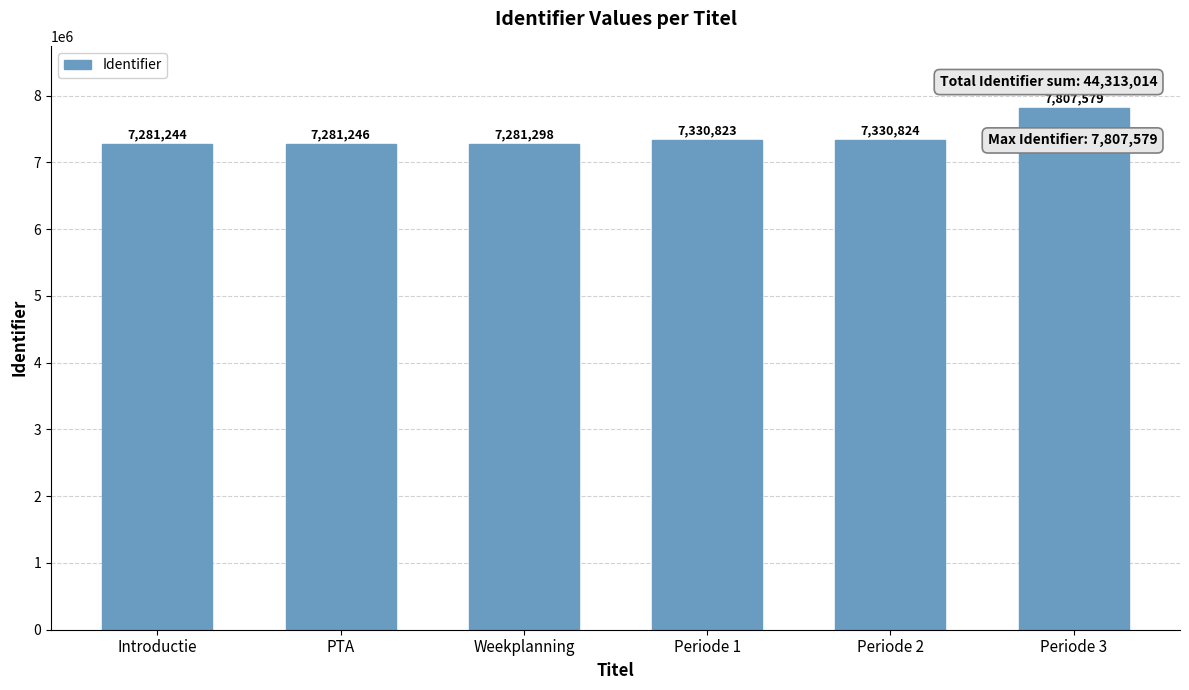

The value at PTA is 7281246. True or false?

True